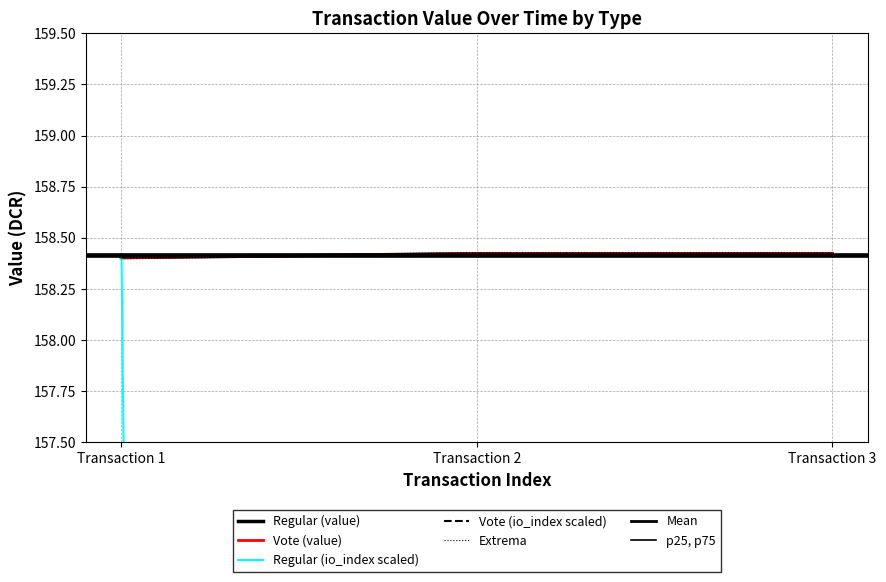

True or false: Vote (value) has a value of 240.2 at Transaction 3.

False